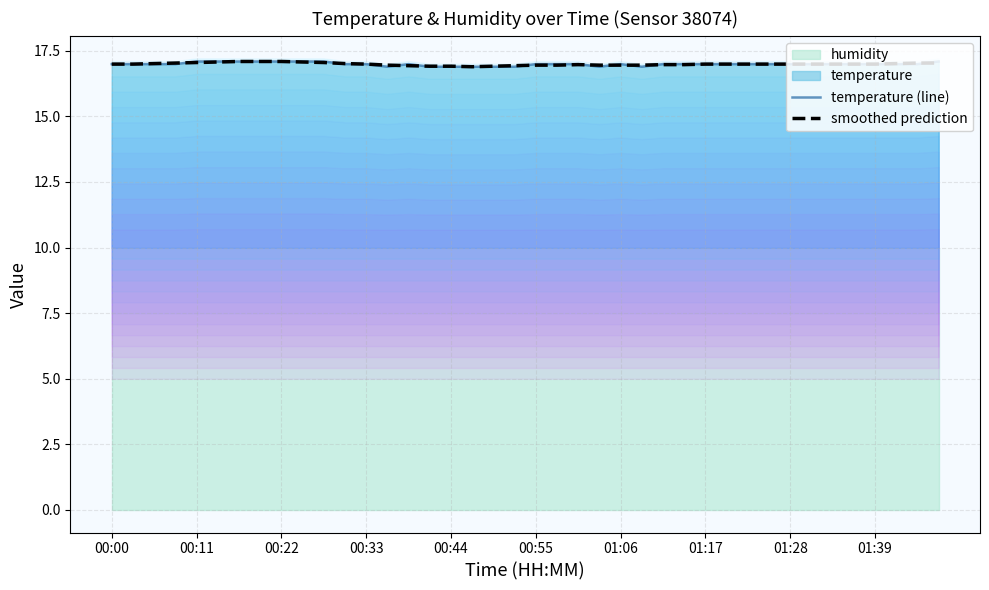

The value of smoothed prediction at 01:39 is 29.4. True or false?

False